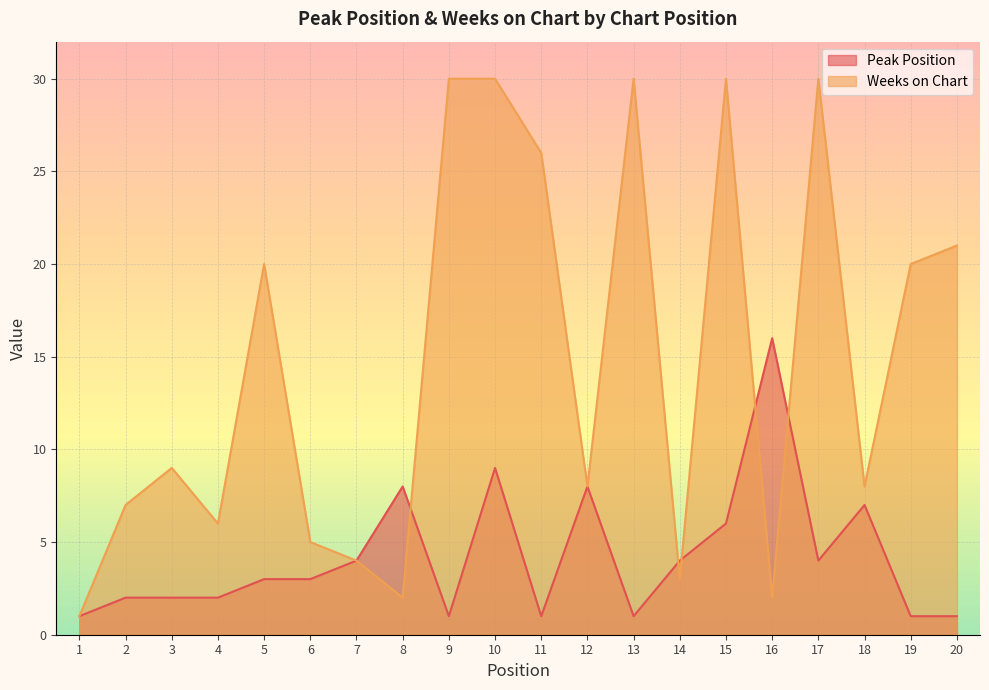

Between 5 and 7, which is larger?

7